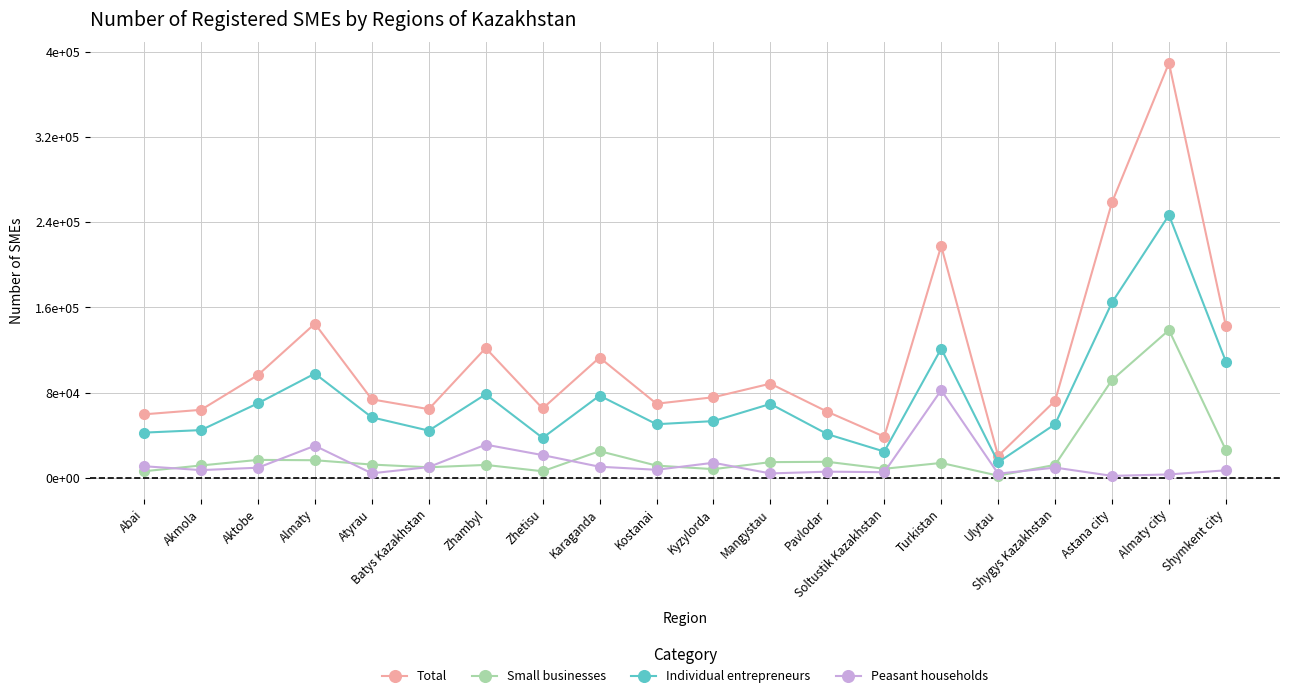

True or false: Small businesses and Total intersect in this chart.

False